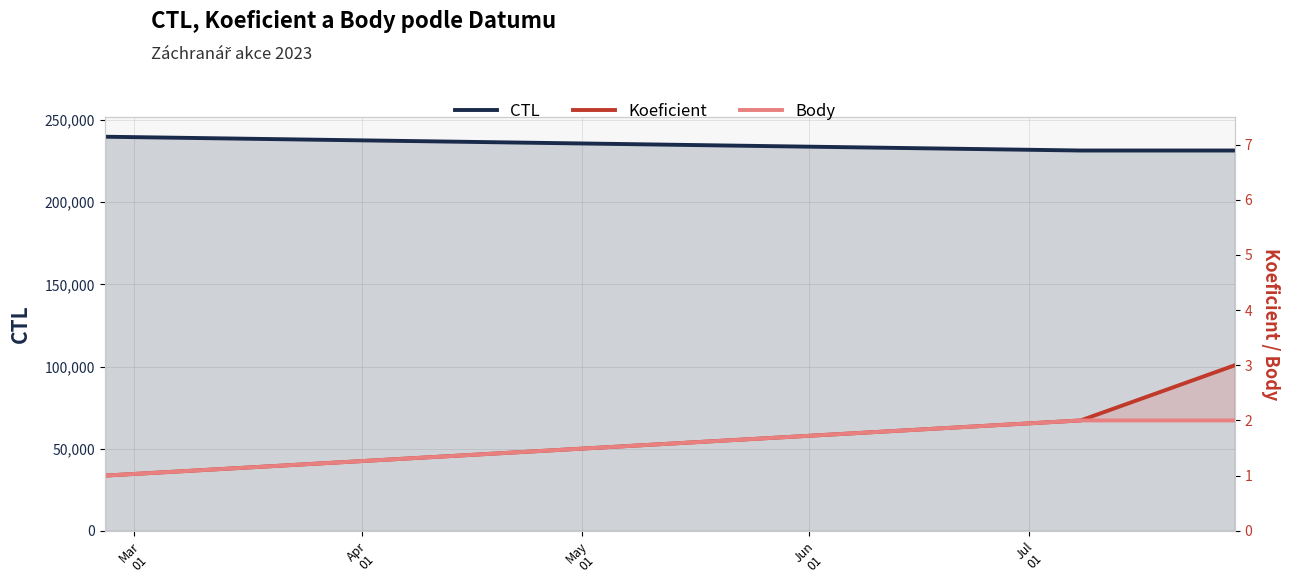

What is the greatest value displayed?

239903